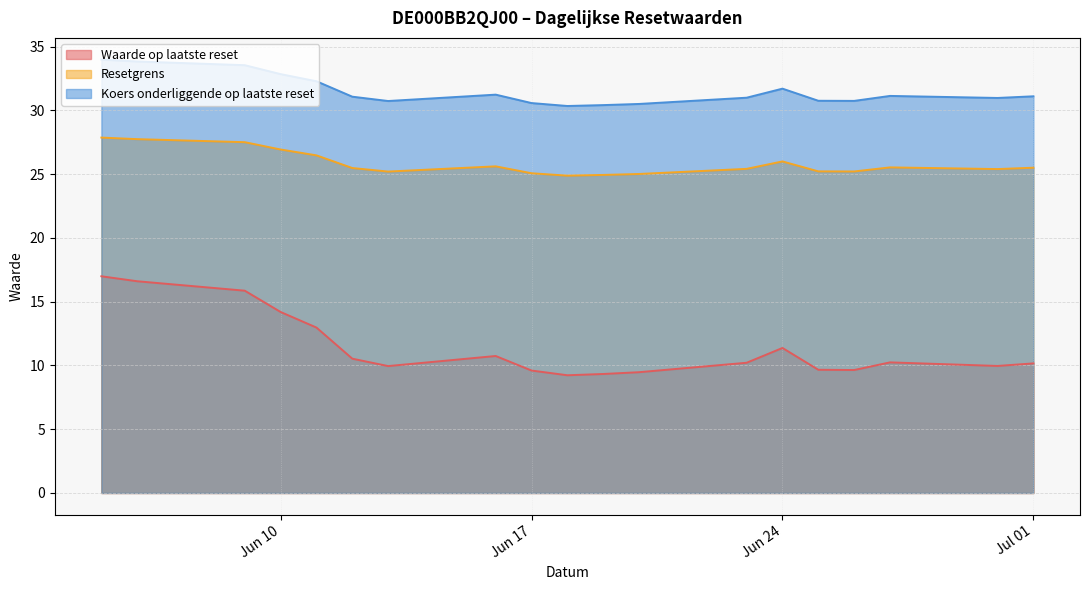

Which series changed the most between 2025-06-23 and 2025-06-06?

Waarde op laatste reset